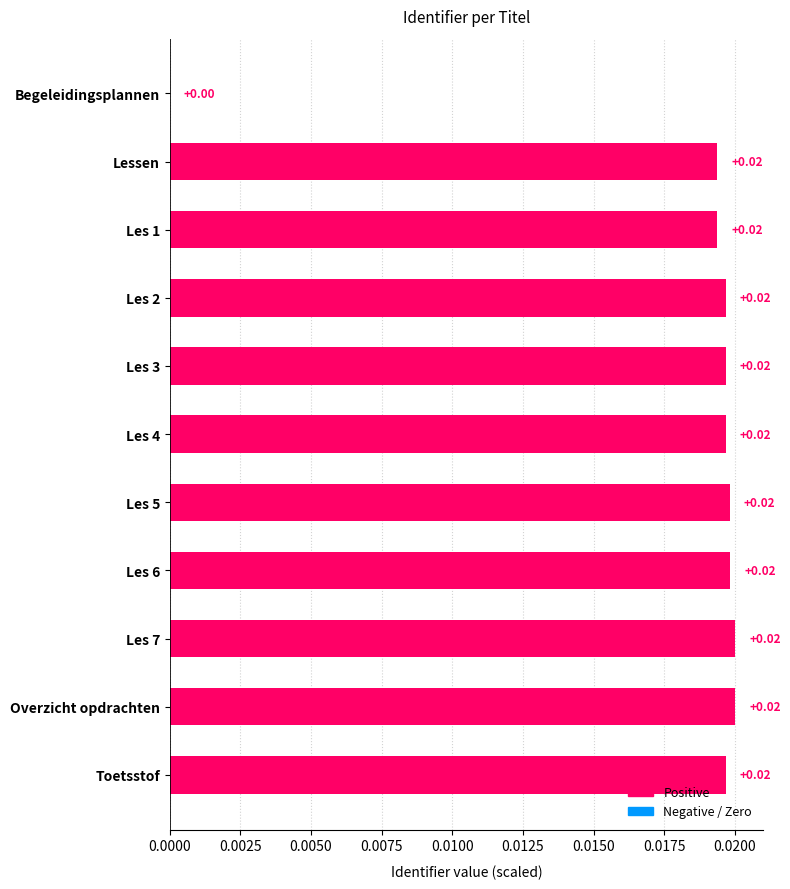

Between Les 1 and Begeleidingsplannen, which is larger?

Les 1